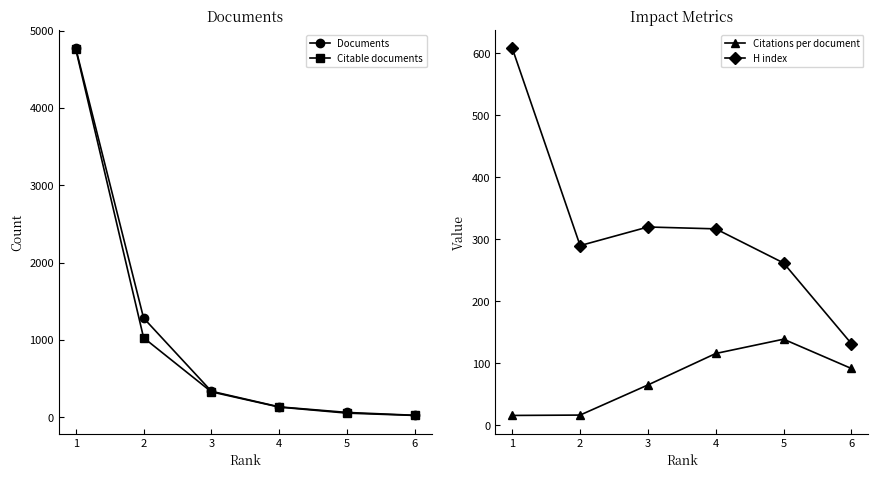

What is the value of the H index point at the 5th from the left?

262.0